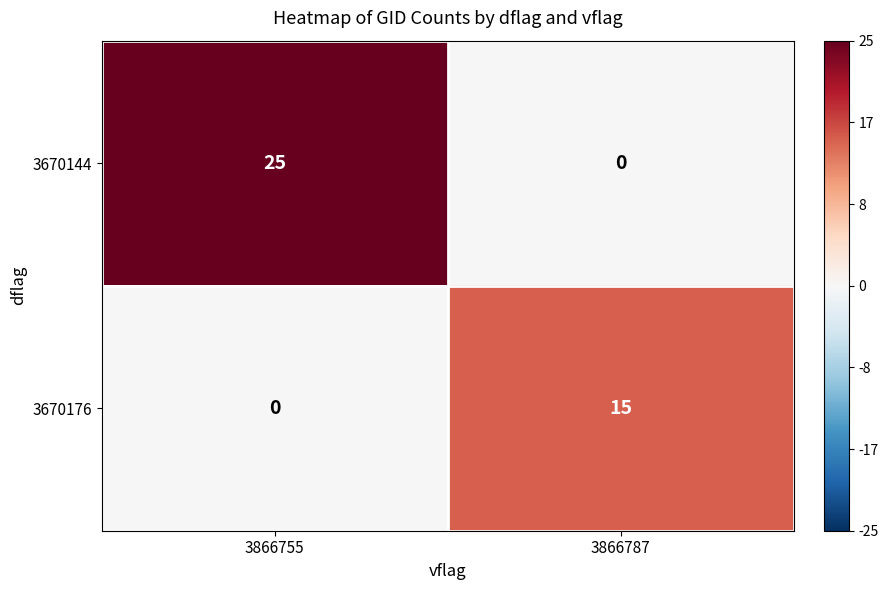

Reading left to right, extract all data points from this chart.

3670144: 25	0
3670176: 0	15